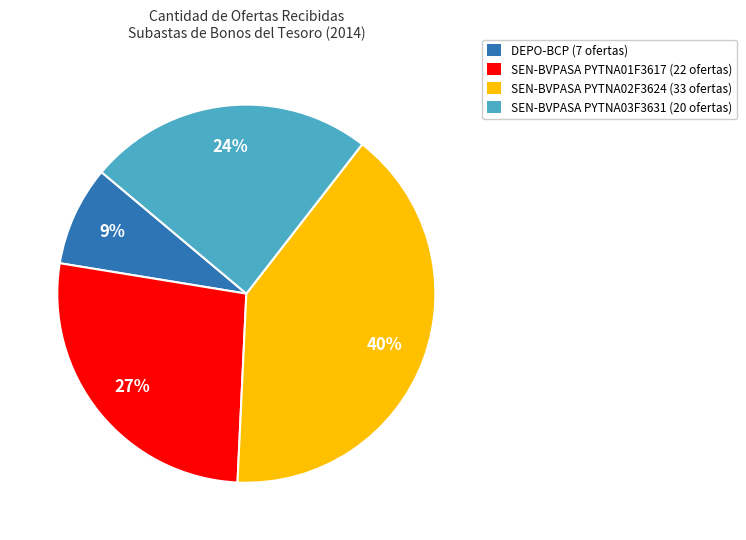

True or false: SEN-BVPASA PYTNA02F3624 (33 ofertas) accounts for 51% of the total.

False